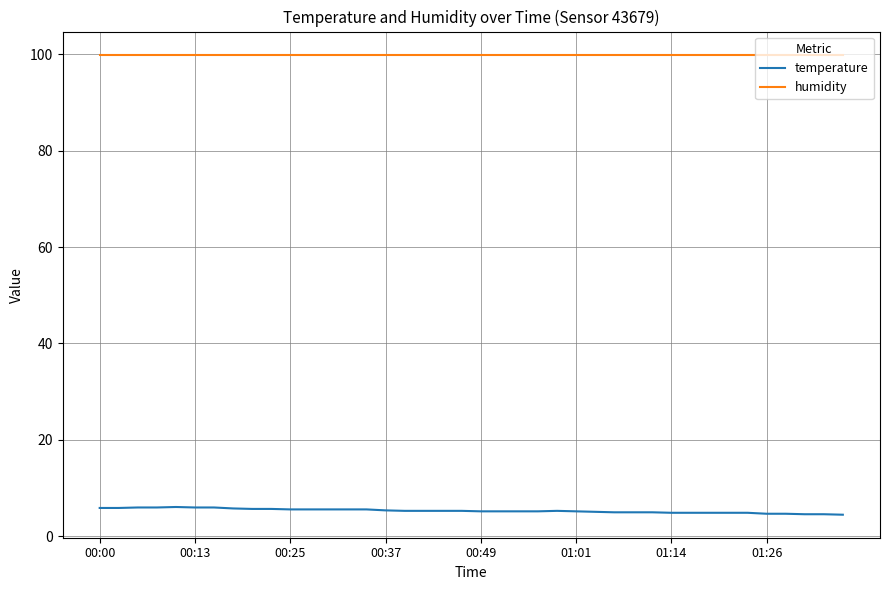

Which series has the largest total across all categories?

humidity